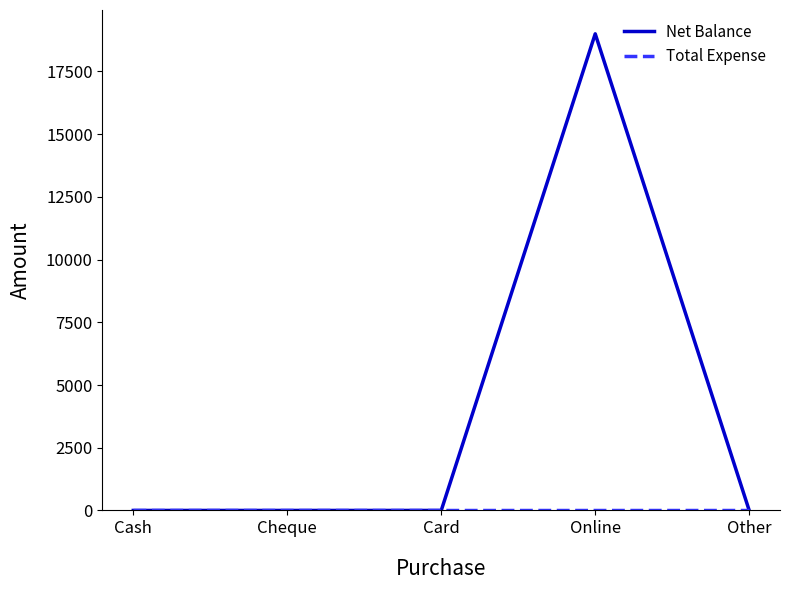

True or false: Net Balance has a value of 19000 at Online.

True